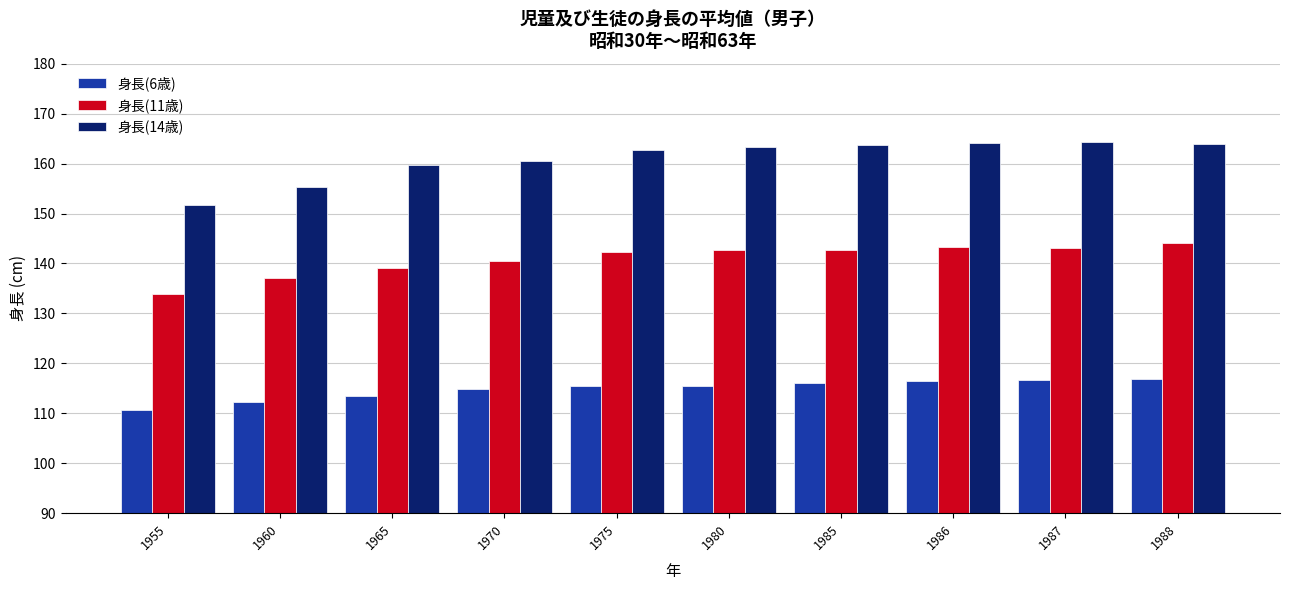

How many data points does each series have?

10